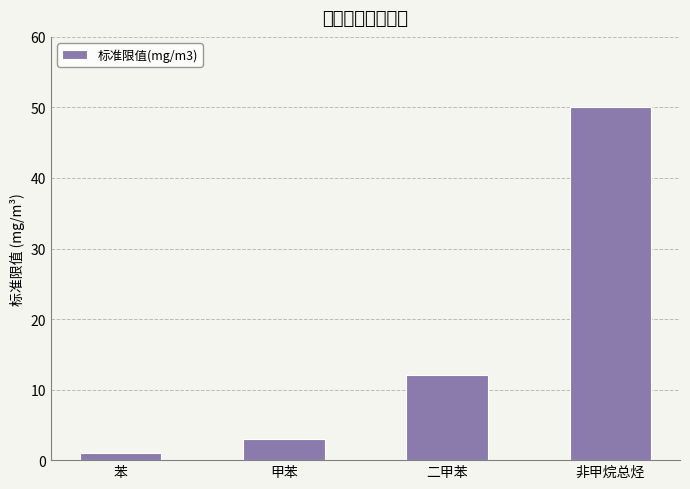

How many values exceed 12?

1